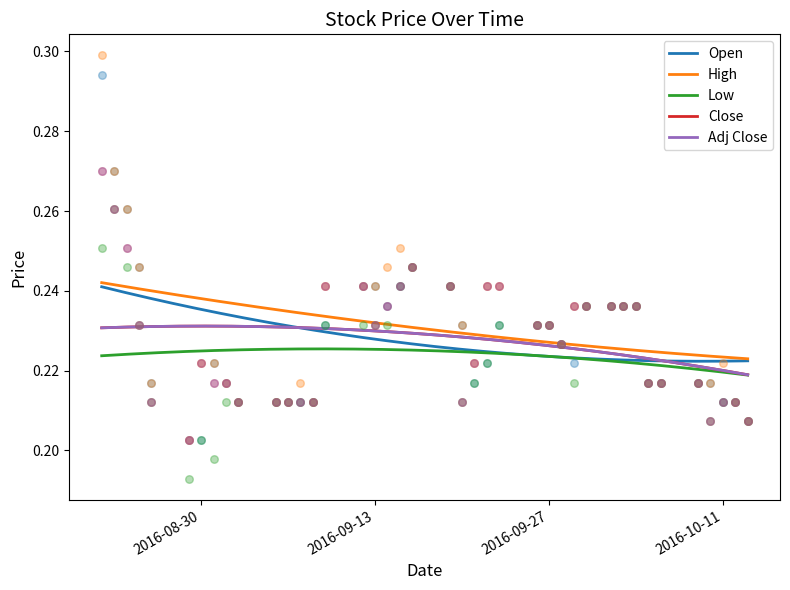

What are all the series names shown in the legend?

Open, High, Low, Close, Adj Close